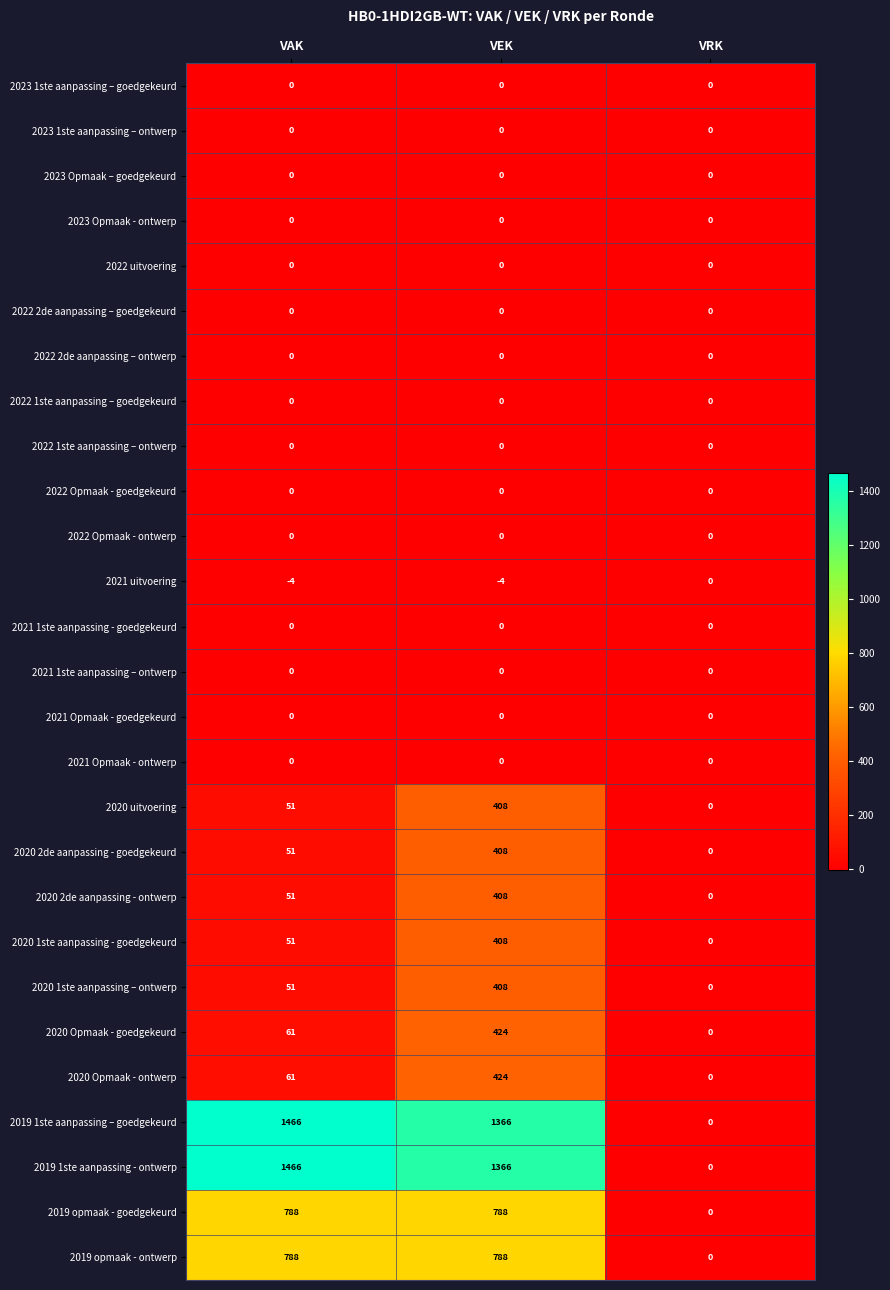

The 2021 1ste aanpassing – ontwerp series shows 0 at VAK. True or false?

True